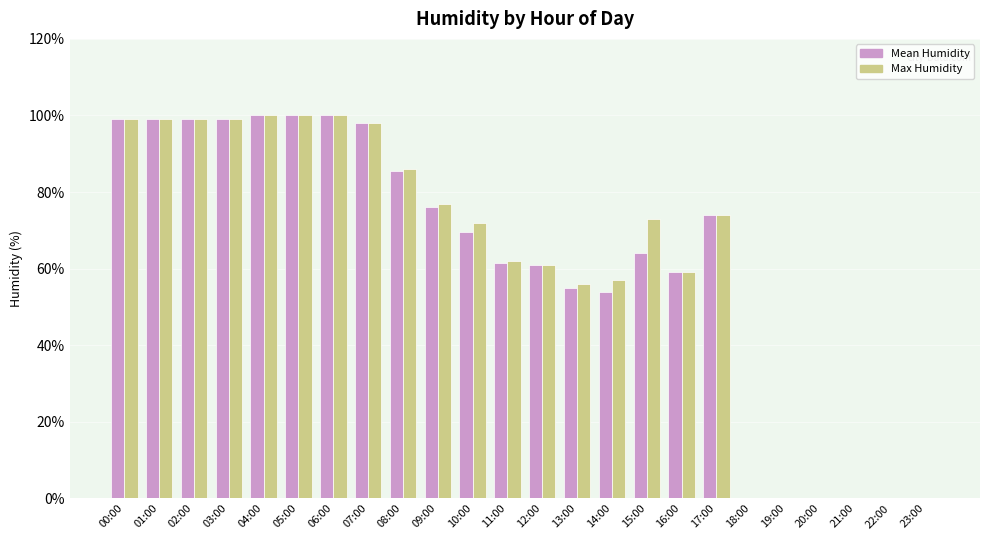

What is the total value across all series at 01:00?

198.0